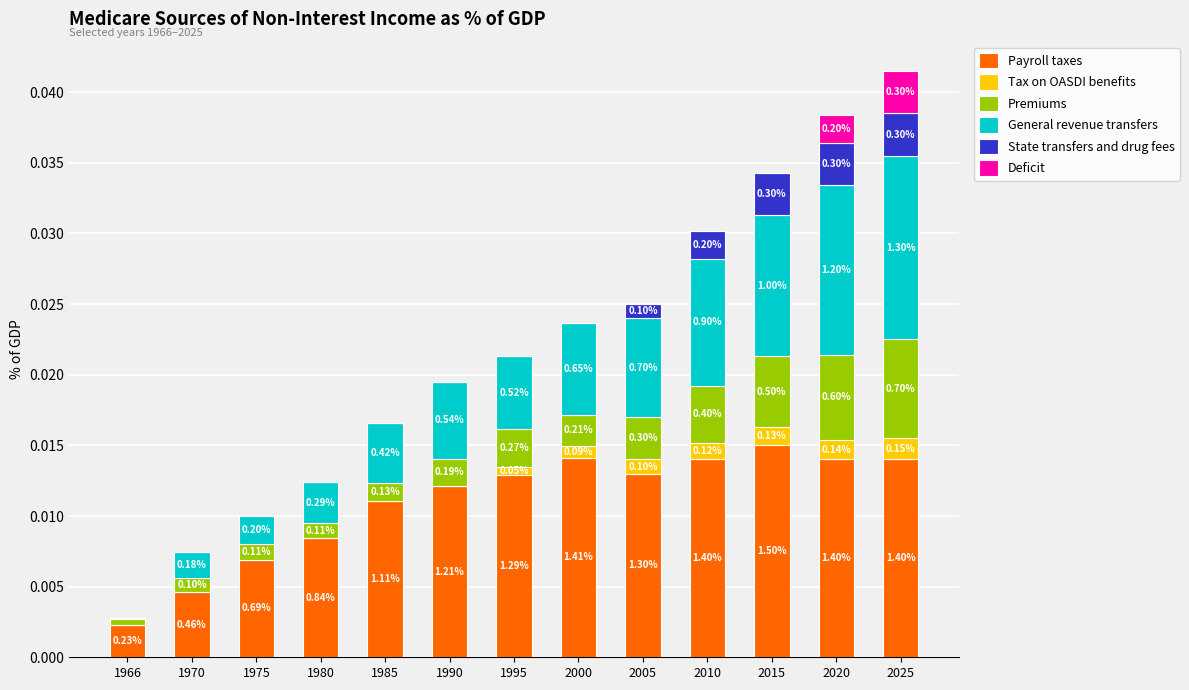

Rank the series by their maximum value, from lowest to highest.

Tax on OASDI benefits, State transfers and drug fees, Deficit, Premiums, General revenue transfers, Payroll taxes